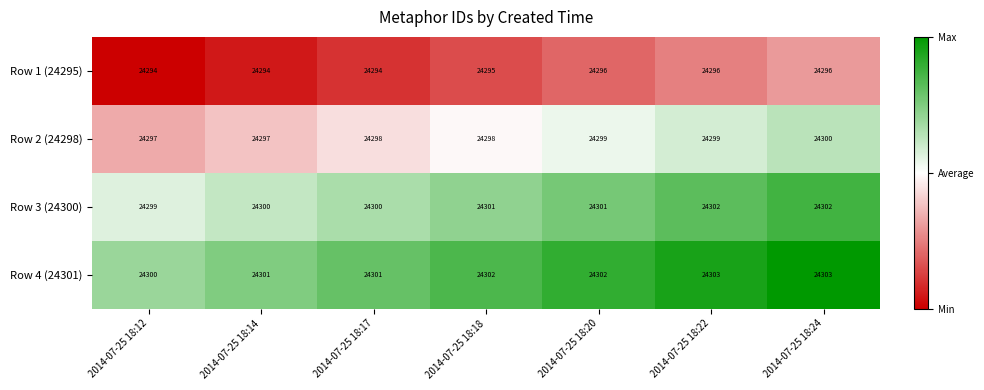

What is the minimum value for Row 4 (24301)?

24300